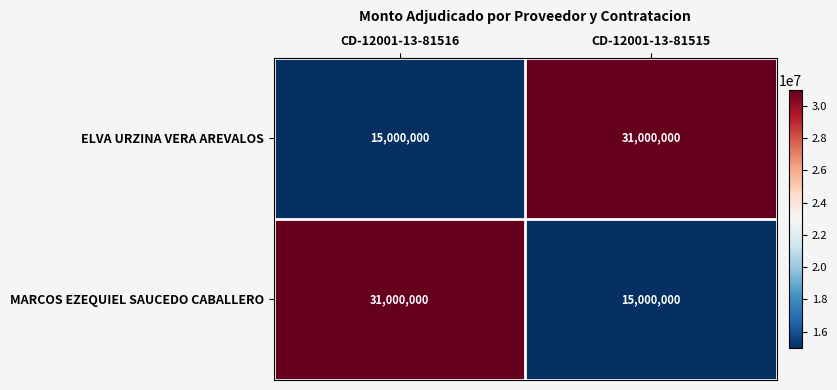

List the labels in order of ELVA URZINA VERA AREVALOS value, largest first.

CD-12001-13-81515, CD-12001-13-81516